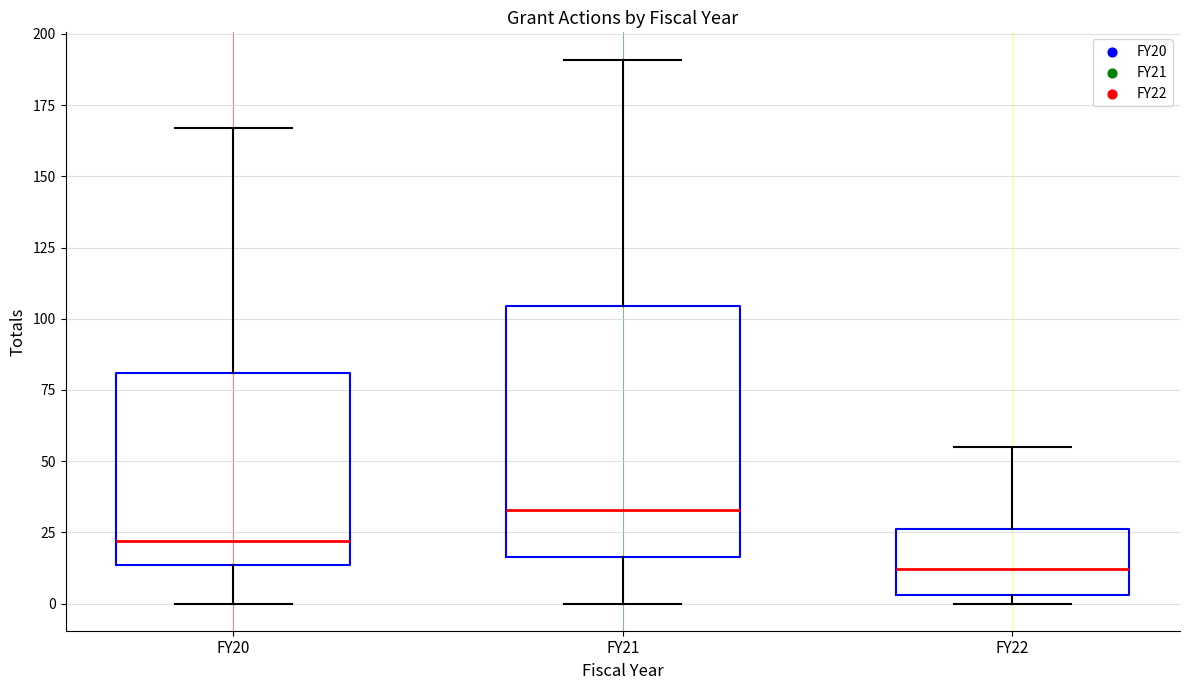

Reading left to right, read every box against the y-axis: the position of its median line, the range the box covers, and the ends of its whiskers. The values are not printed on the chart, so give them approximately, as read against the axis.

FY20: median 20, box 15 to 80, whiskers 0 to 165
FY21: median 35, box 15 to 105, whiskers 0 to 190
FY22: median 10, box 5 to 25, whiskers 0 to 55